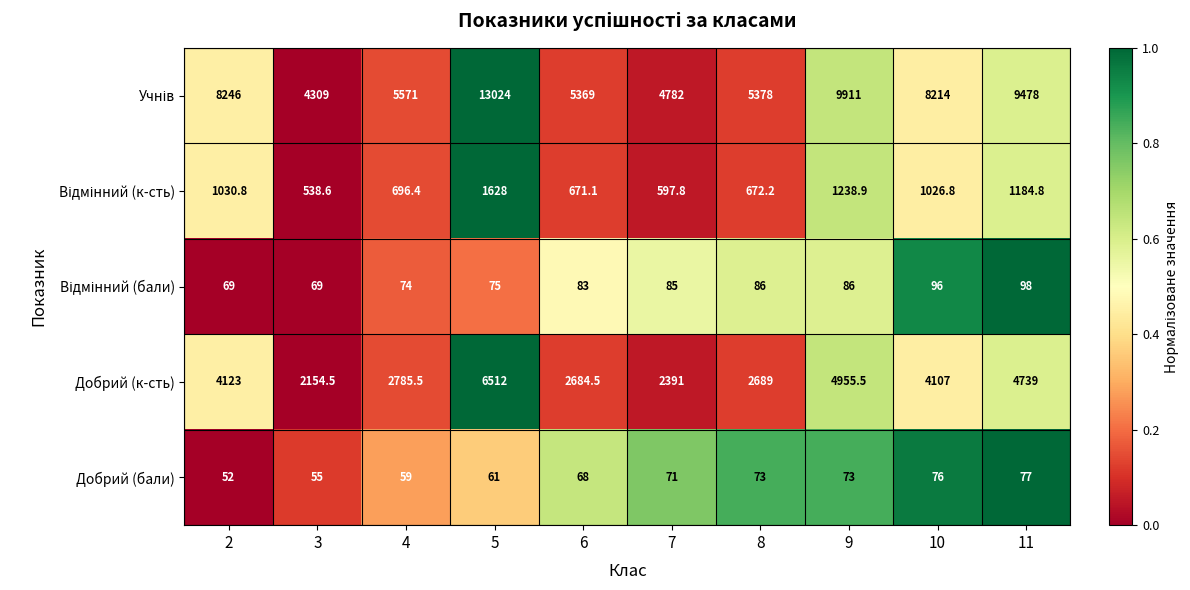

What is the difference between the Добрий (к-сть) values at 5 and 4?

3726.5